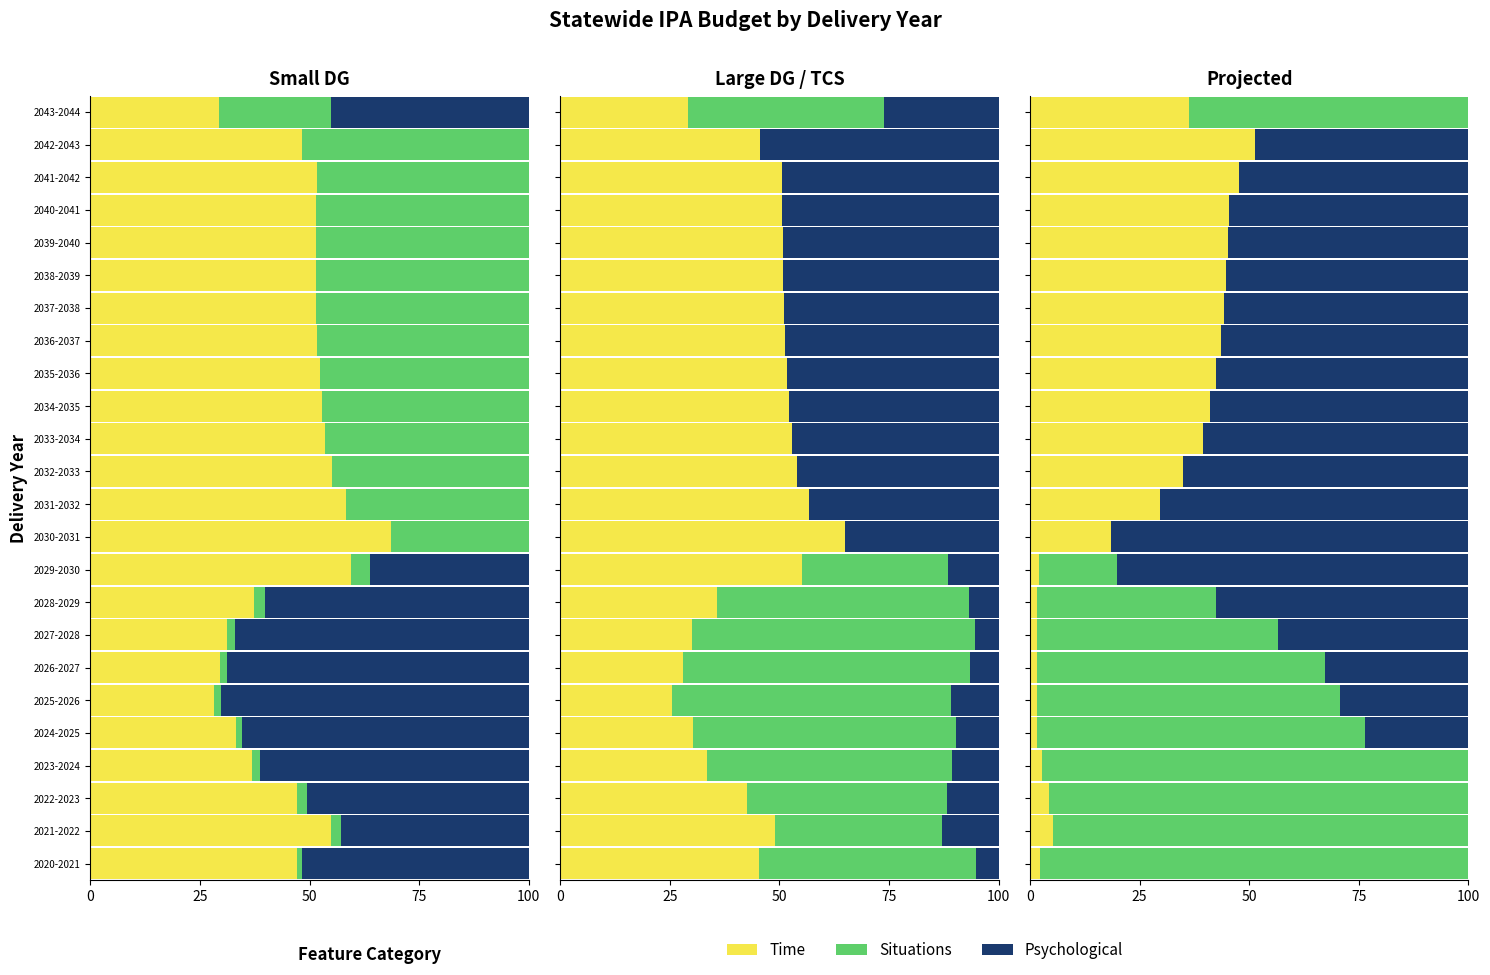

Is the value of Psychological at 2031-2032 greater than the value of Time at 2020-2021?

Yes